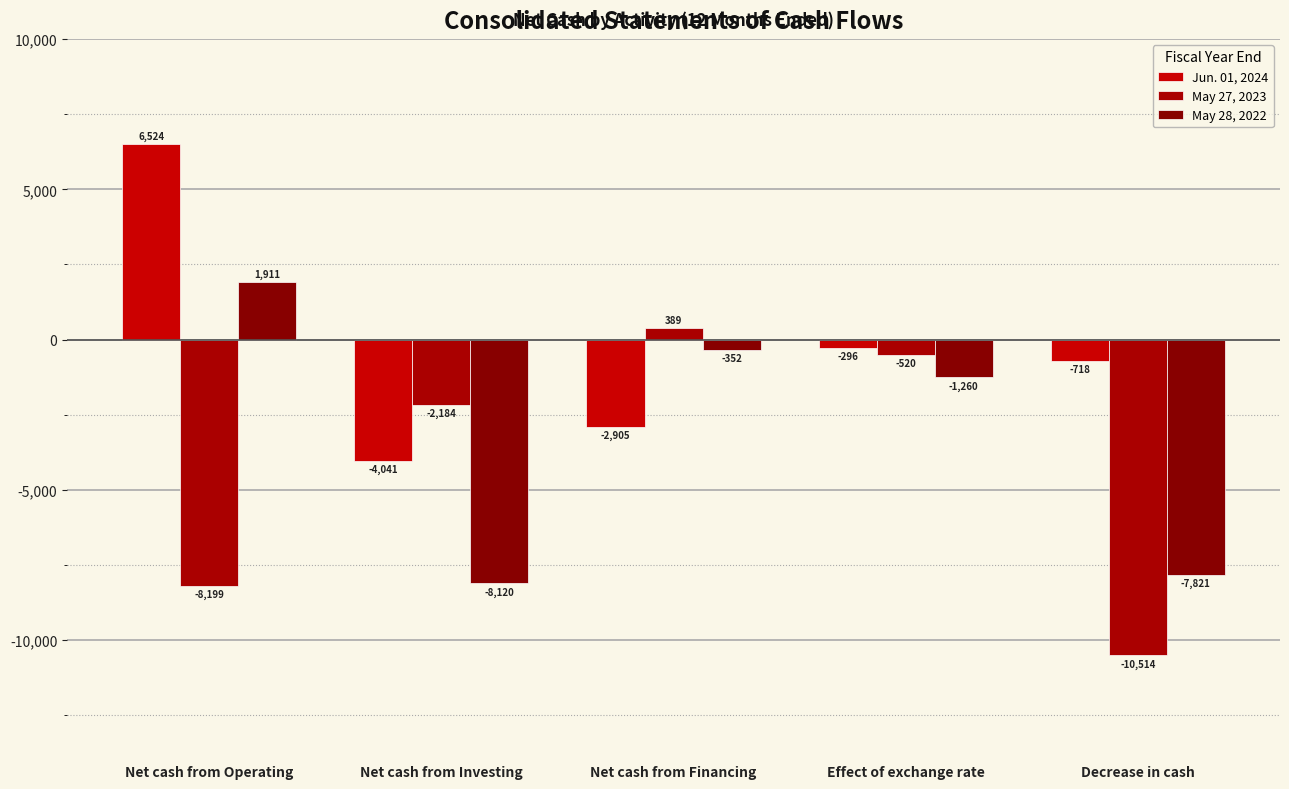

Where does the May 27, 2023 series first go above -2184?

Net cash from Financing